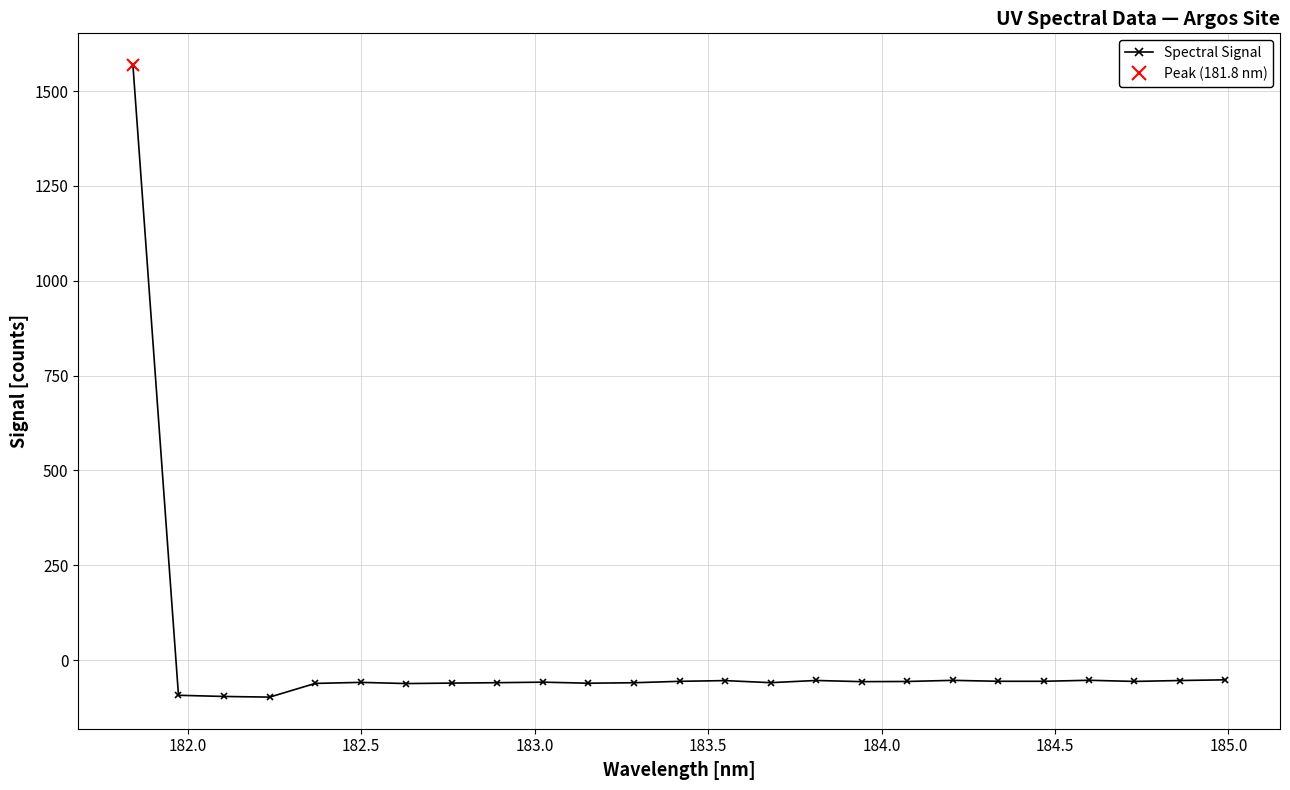

What is the minimum value shown in the chart?

-97.2